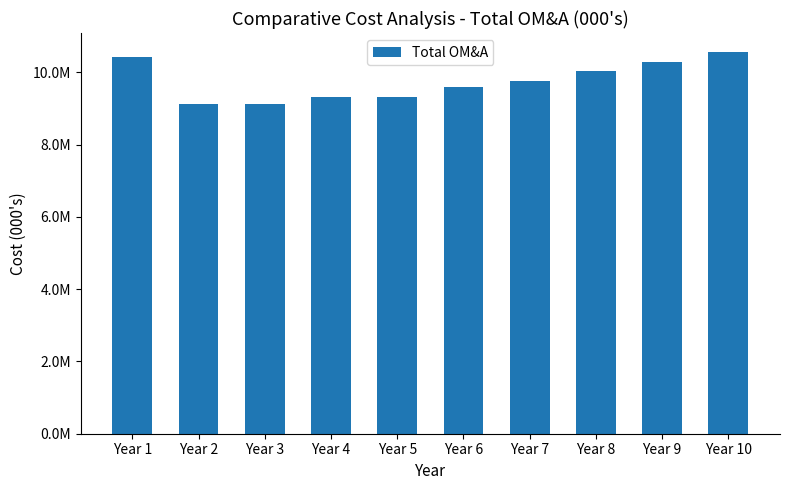

Does the chart contain stacked bars?

No